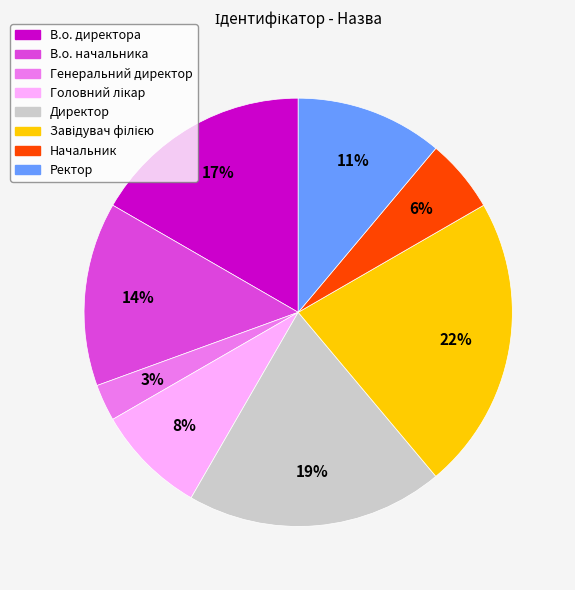

Is the sum of Ректор and Директор greater than half?

No